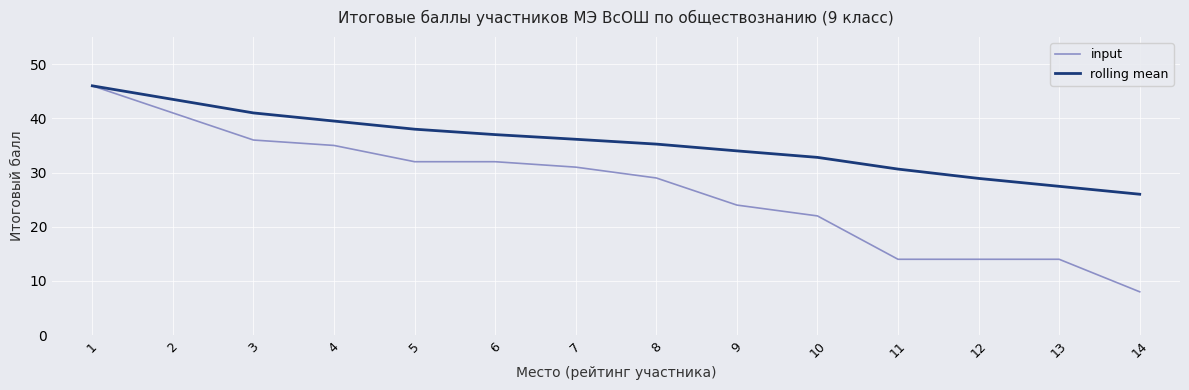

What is the minimum value shown in the chart?

8.0